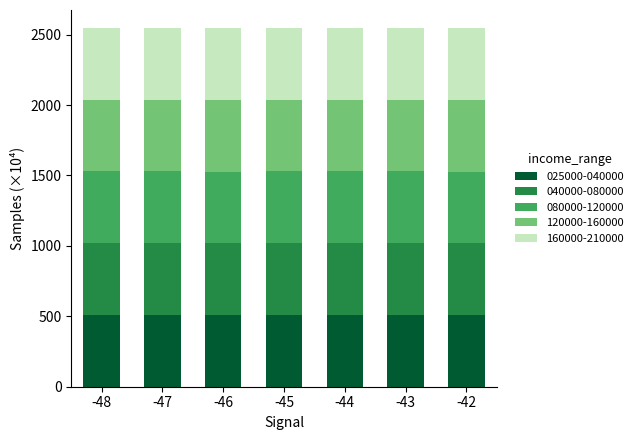

What is the average value of the 025000-040000 series?

509.2